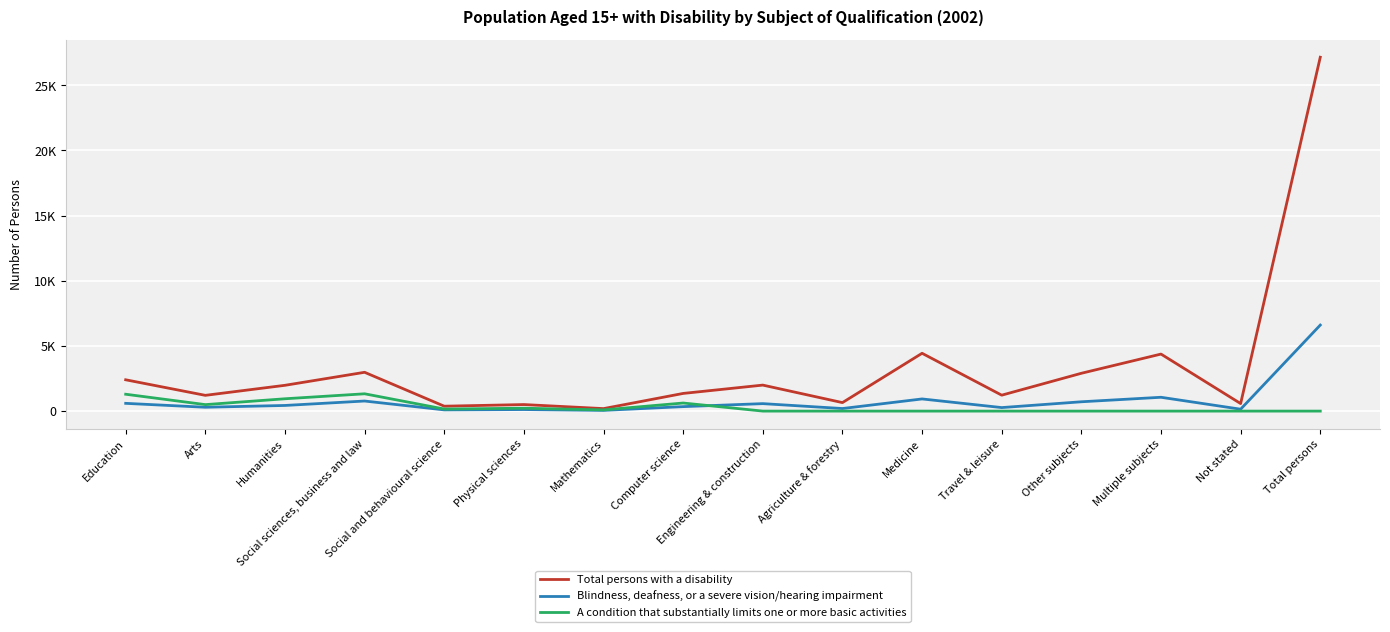

What is the average value of the Blindness, deafness, or a severe vision/hearing impairment series?

825